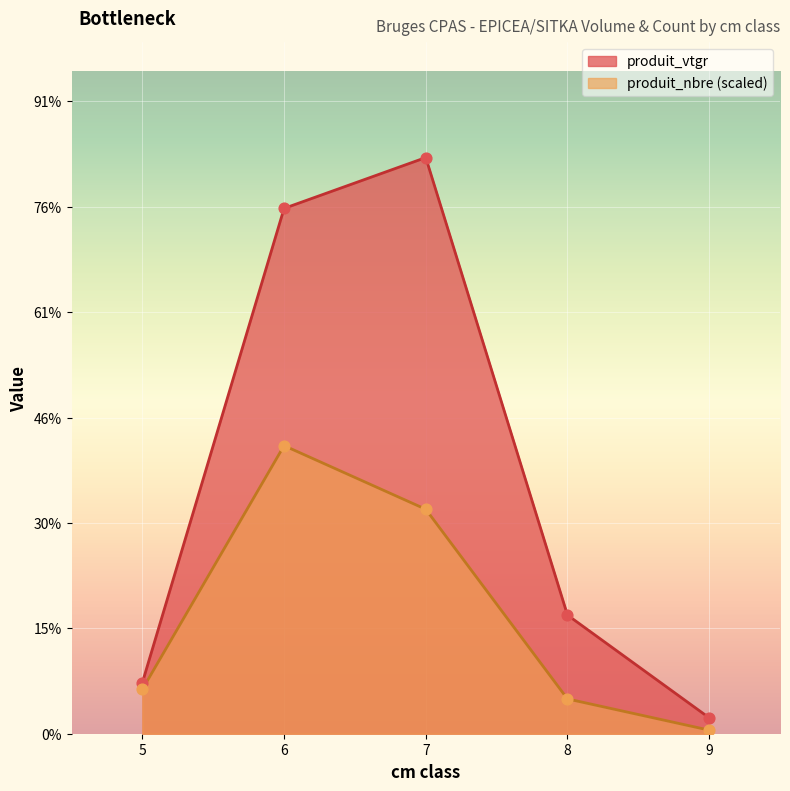

Which series reaches the maximum Y coordinate?

produit_vtgr